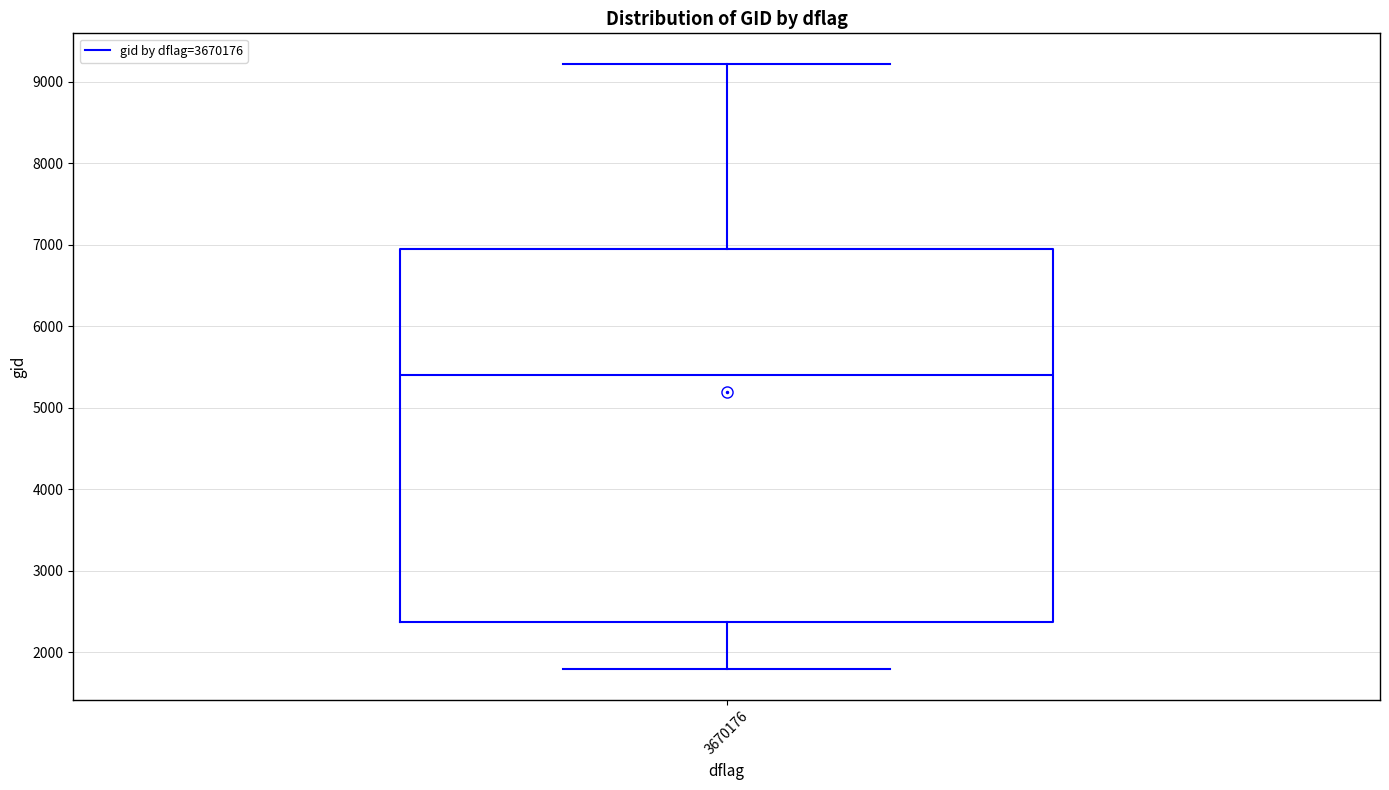

Read this box plot against the y-axis: the position of the median line, the range covered by the box, and the ends of both whiskers. The values are not printed on the chart, so give them approximately, as read against the axis.

median 5400, box 2400 to 6900, whiskers 1800 to 9200